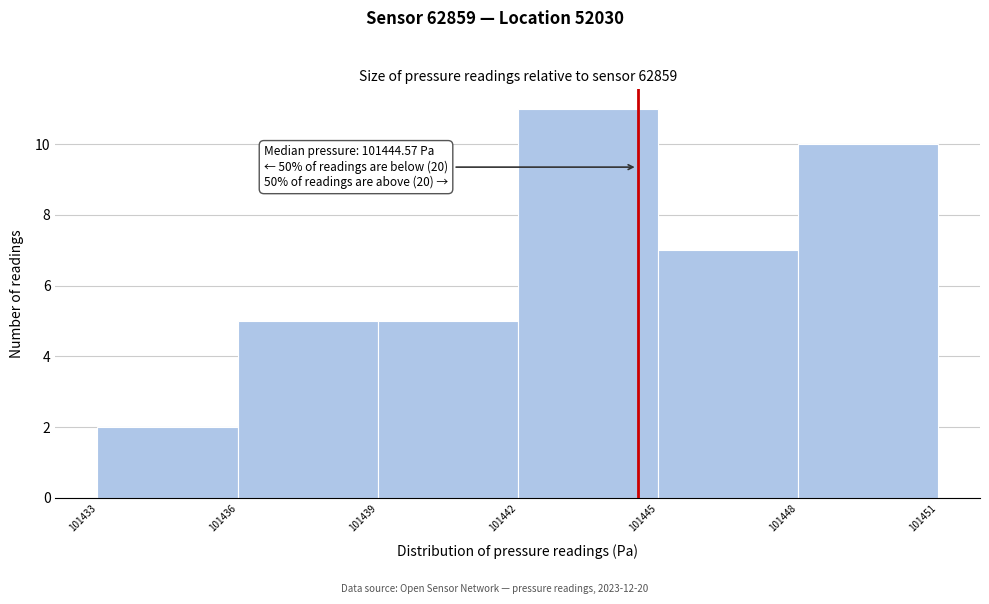

Which range on the x-axis has the tallest bar?

101442 to 101445